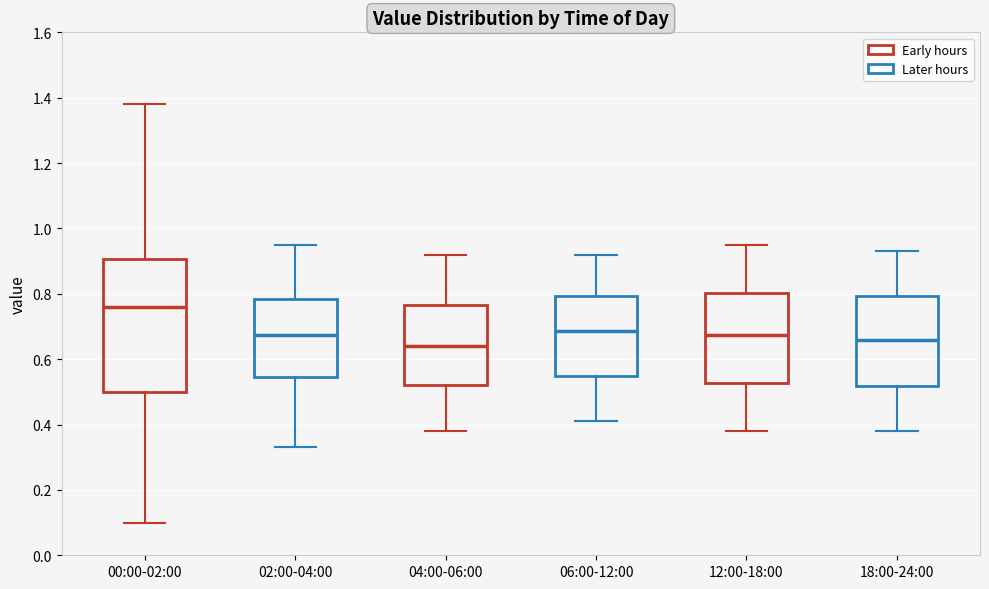

Reading left to right, transcribe this box plot: for each box, give where its median line is, the range the box spans, and where its two whiskers end, as read against the y-axis. The values are not printed on the chart, so give them approximately, as read against the axis.

00:00-02:00: median 0.76, box 0.50 to 0.90, whiskers 0.10 to 1.38
02:00-04:00: median 0.68, box 0.54 to 0.78, whiskers 0.34 to 0.96
04:00-06:00: median 0.64, box 0.52 to 0.76, whiskers 0.38 to 0.92
06:00-12:00: median 0.68, box 0.54 to 0.80, whiskers 0.42 to 0.92
12:00-18:00: median 0.68, box 0.52 to 0.80, whiskers 0.38 to 0.96
18:00-24:00: median 0.66, box 0.52 to 0.80, whiskers 0.38 to 0.94